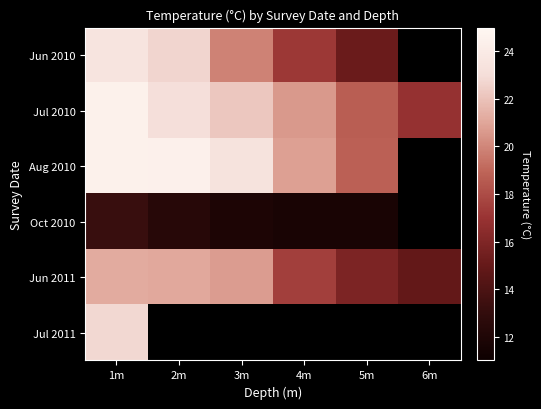

What is the sum of the Jun 2010 values at 2m and 3m?

42.6